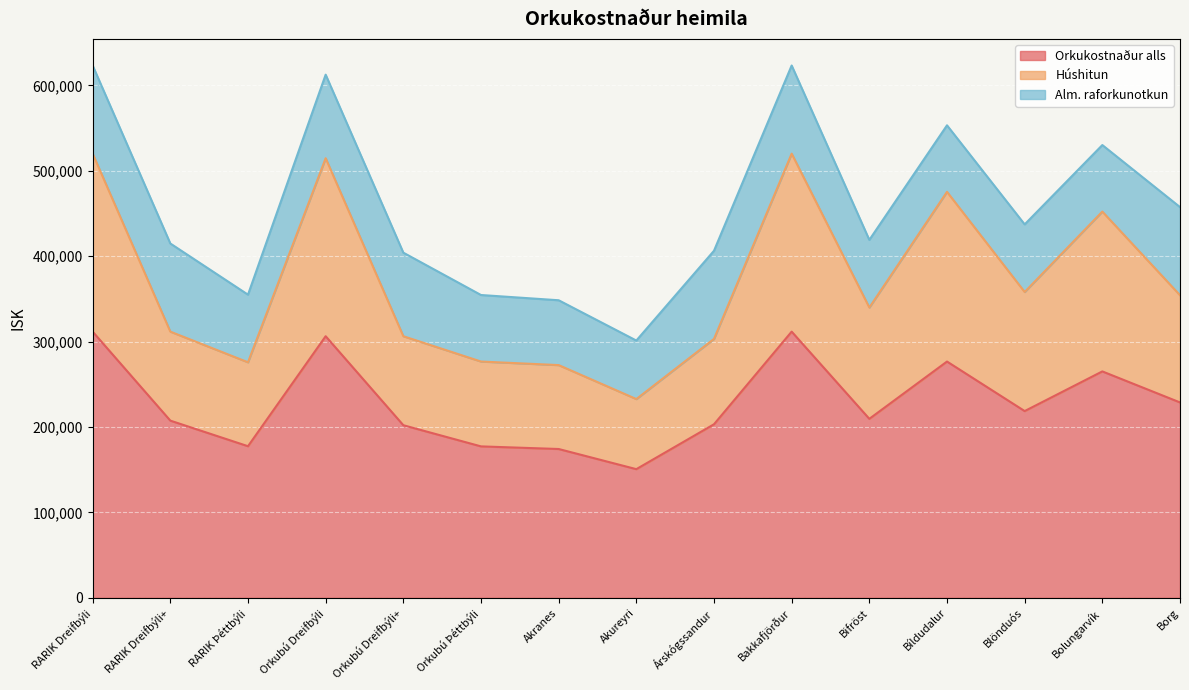

In Orkukostnaður alls, how many points are higher than both neighbors (excluding endpoints)?

4